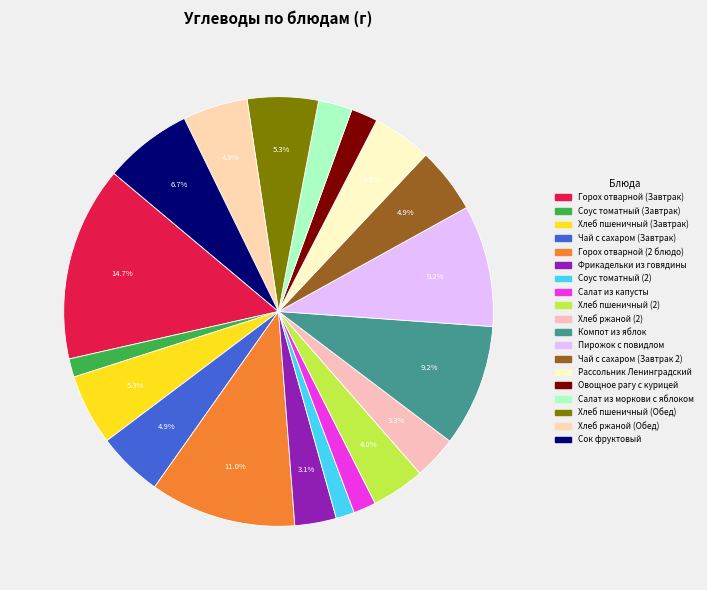

What percentage is NOT represented by Горох отварной (Завтрак)?

85.3%